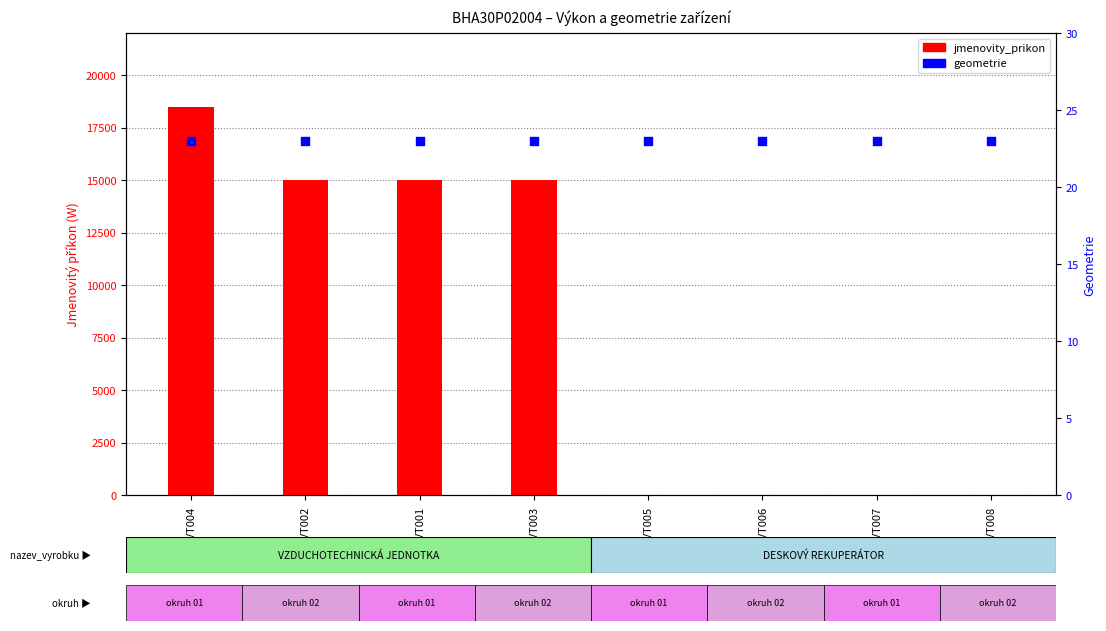

At which category is the sum across all series the highest?

PAVT004